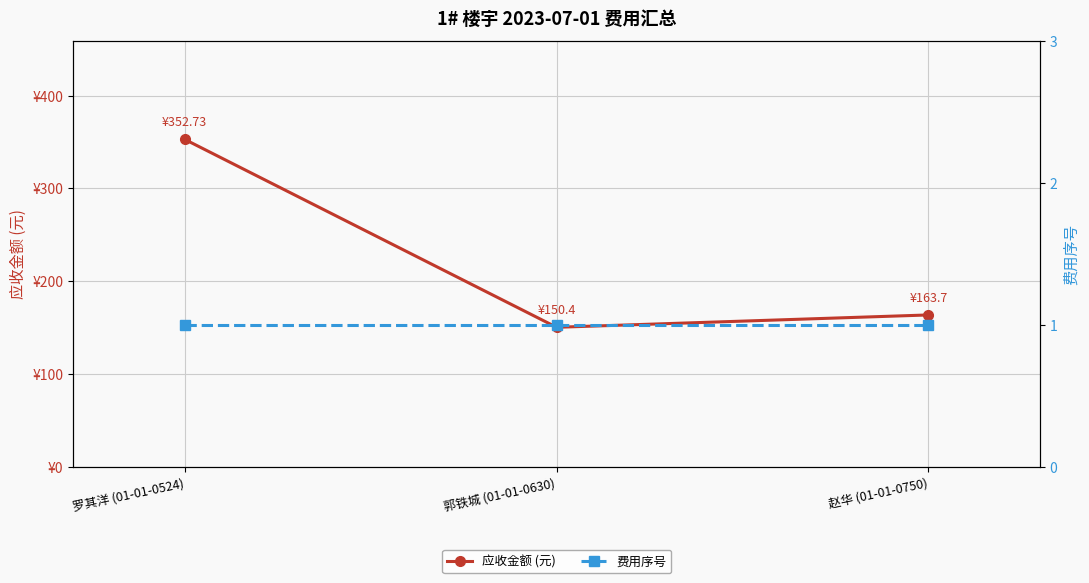

How many values in the 应收金额 (元) series exceed 163?

2